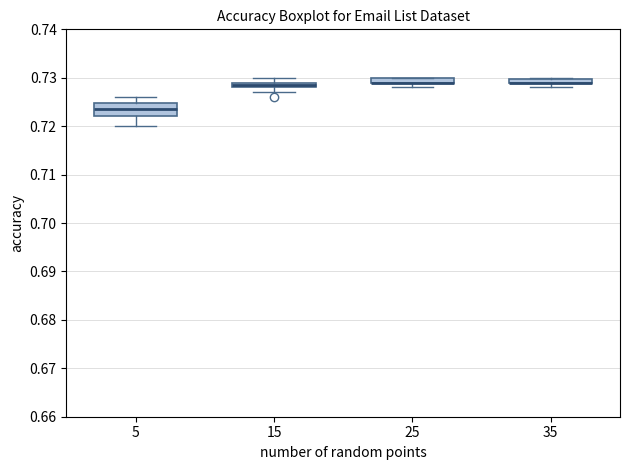

Comparing the boxes themselves (not the whiskers), which one is the tallest?

5